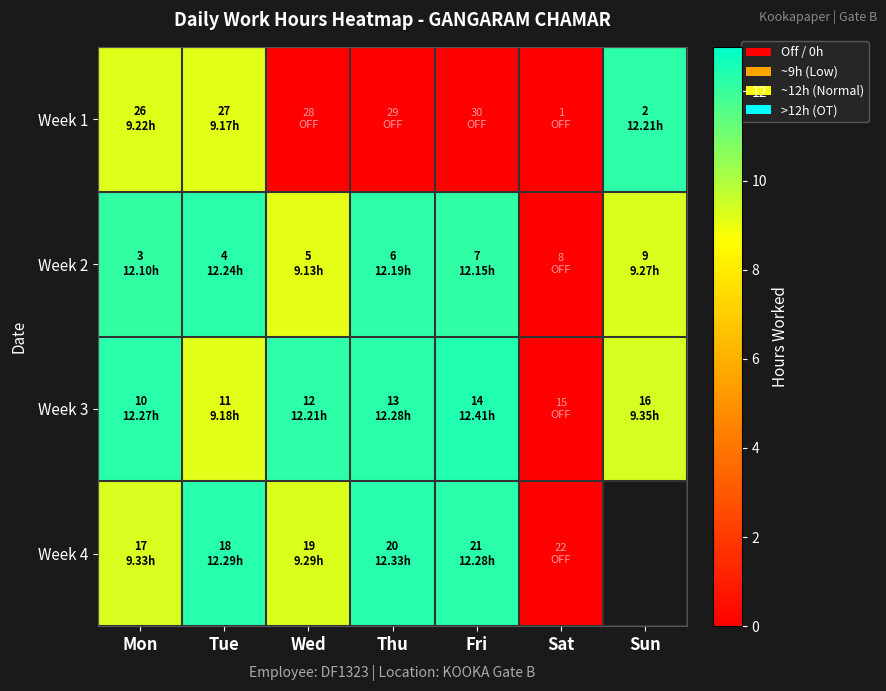

What is the difference between the highest and lowest values at Thu?

12.3